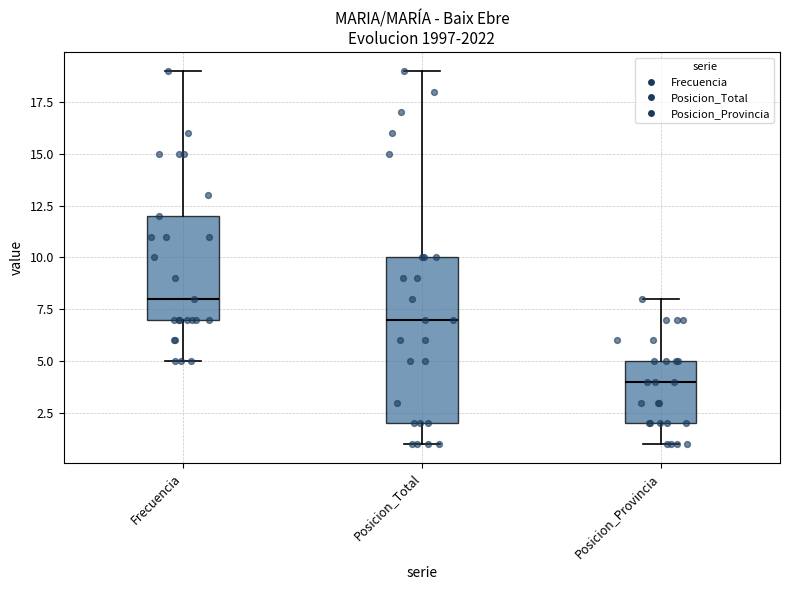

Where does the upper whisker of the box for Posicion_Provincia end on the y-axis? The values are not printed on the chart, so give them approximately, as read against the axis.

8